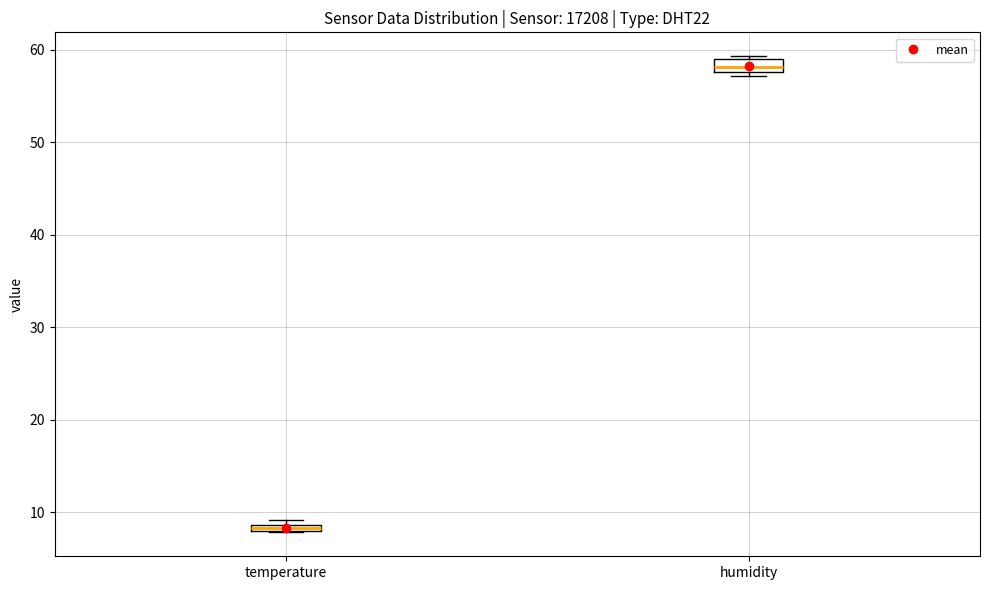

Which box has the highest median line?

humidity